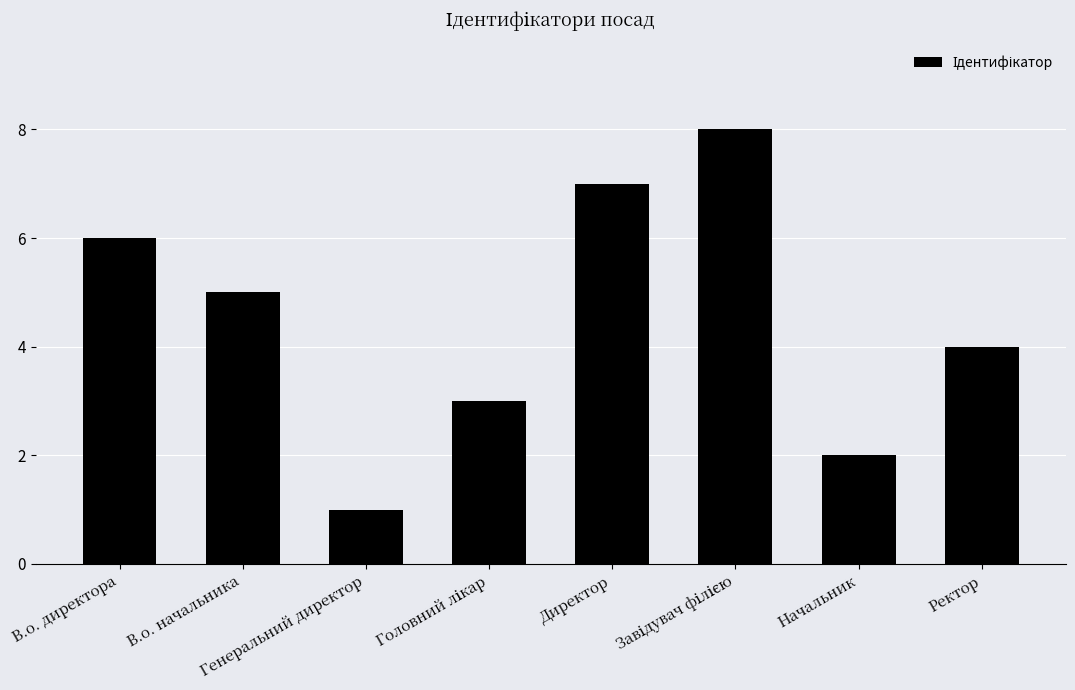

What is the greatest value displayed?

8